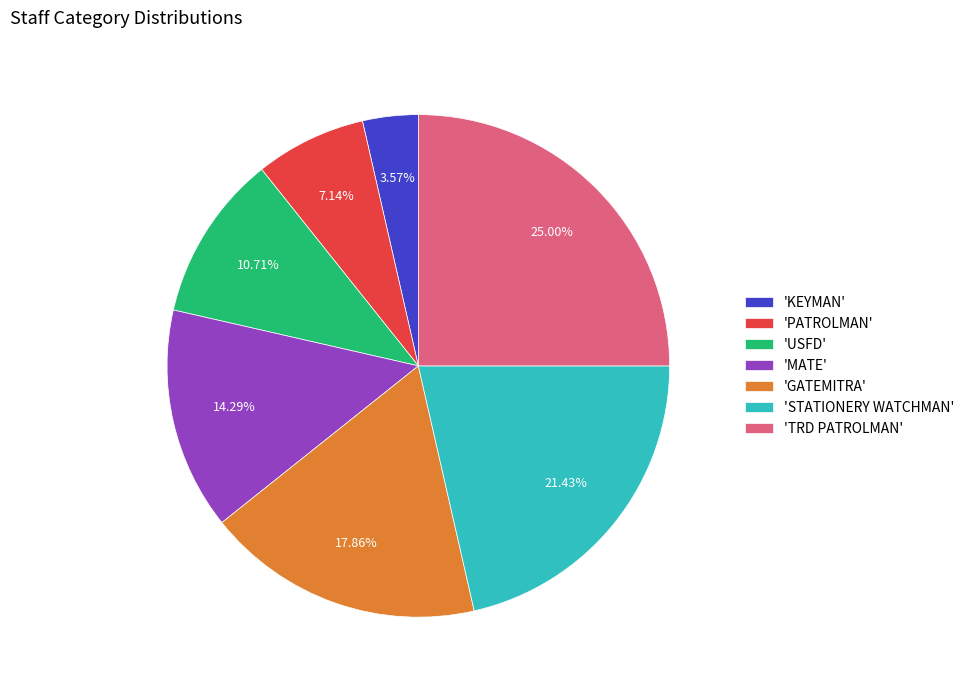

Rank the categories by value from highest to lowest.

'TRD PATROLMAN', 'STATIONERY WATCHMAN', 'GATEMITRA', 'MATE', 'USFD', 'PATROLMAN', 'KEYMAN'